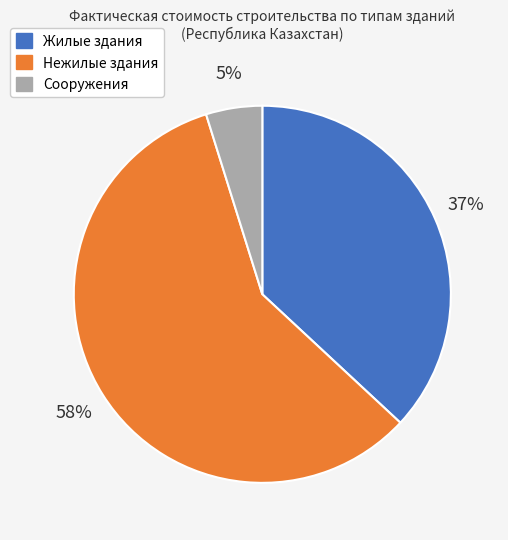

Which category has the biggest portion of the pie?

Нежилые здания